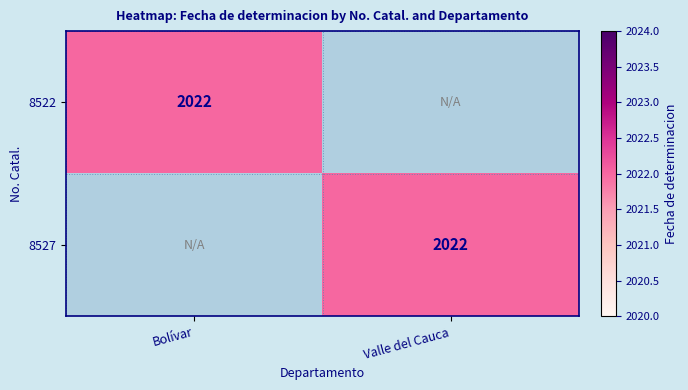

The 8522 series shows 3094 at Bolívar. True or false?

False